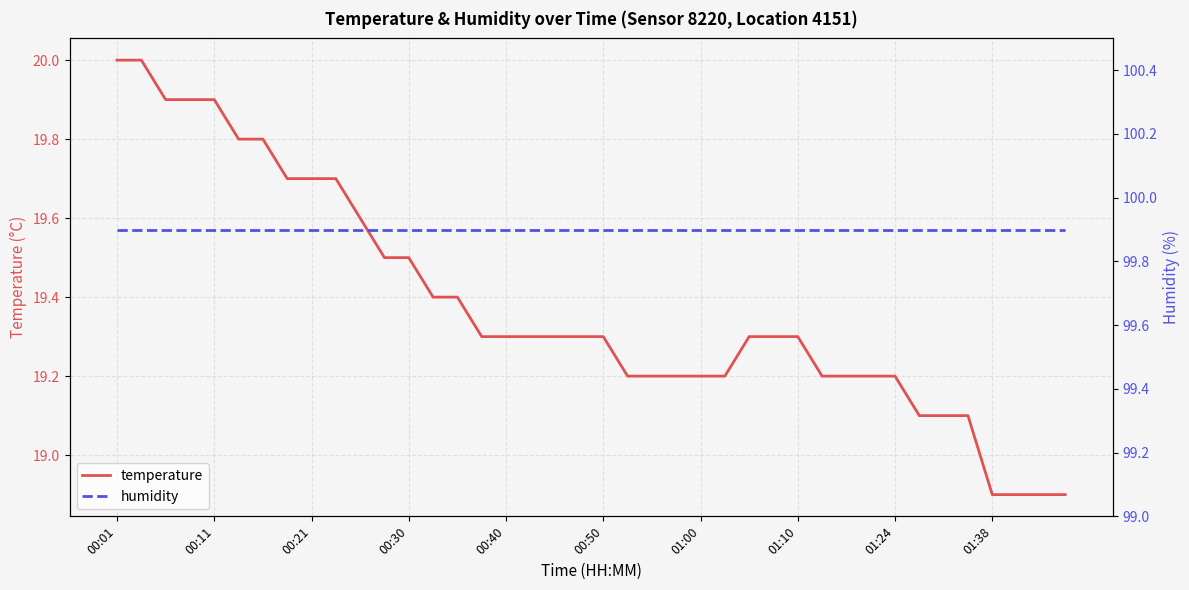

Which series has the largest total across all categories?

humidity